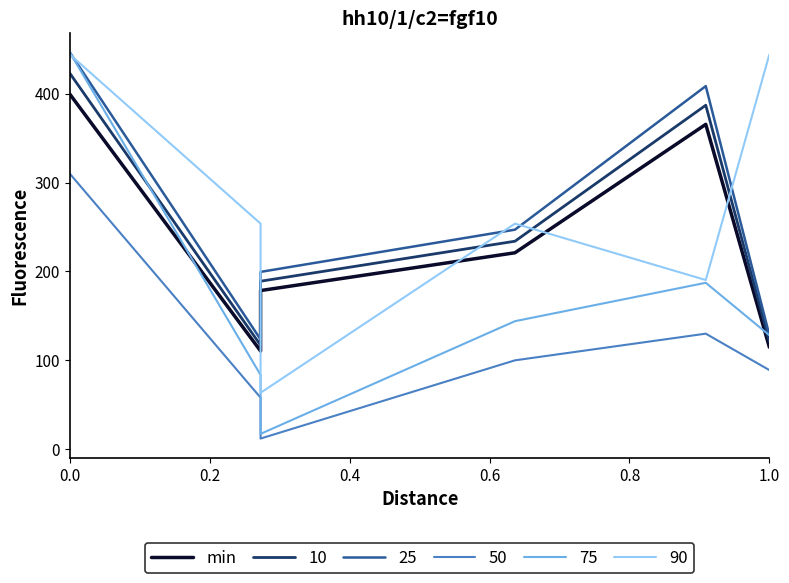

How many data points are above 221?

2